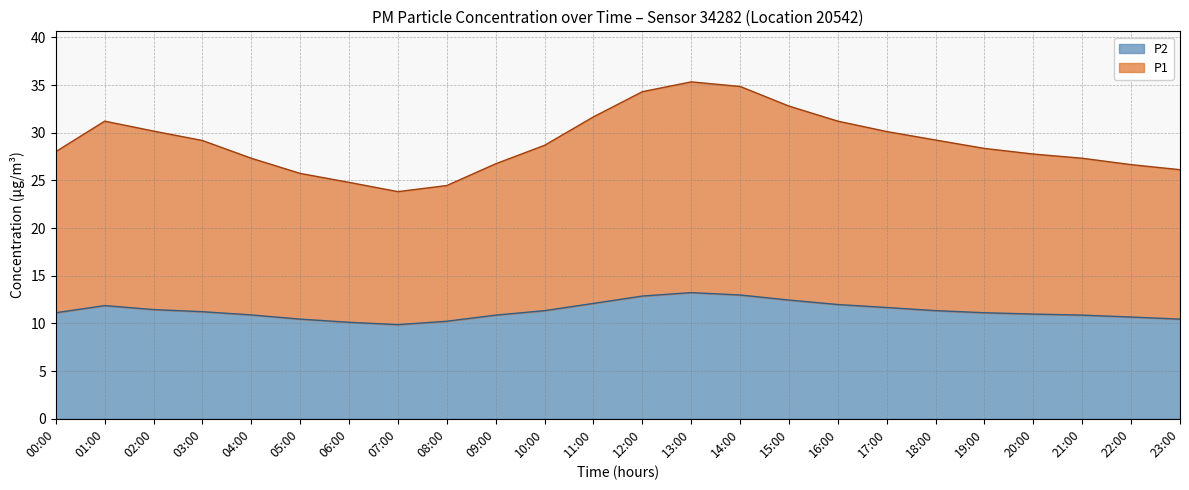

Reading left to right, extract all data points from this chart.

P1: 28.0	31.2	30.2	29.2	27.3	25.7	24.8	23.8	24.5	26.7	28.7	31.7	34.3	35.3	34.9	32.8	31.2	30.1	29.2	28.4	27.8	27.3	26.6	26.1
P2: 11.1	11.9	11.4	11.2	10.9	10.4	10.1	9.9	10.2	10.9	11.3	12.1	12.9	13.2	13.0	12.4	12.0	11.7	11.3	11.1	11.0	10.9	10.7	10.4